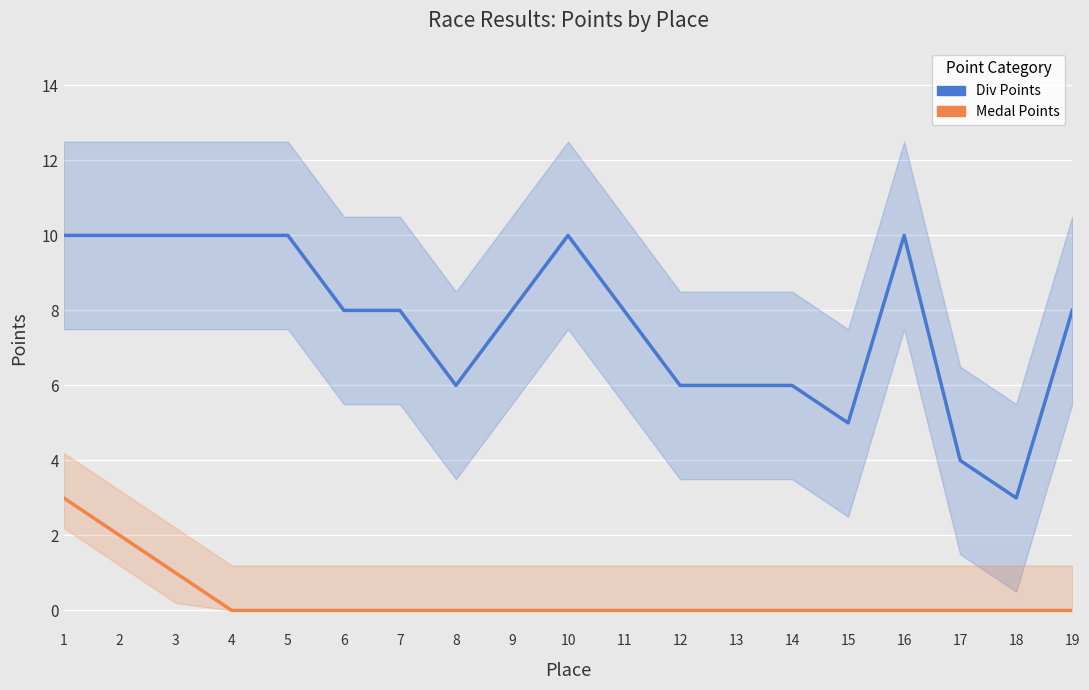

True or false: Medal Points has more than 1 points higher than both neighbors.

False